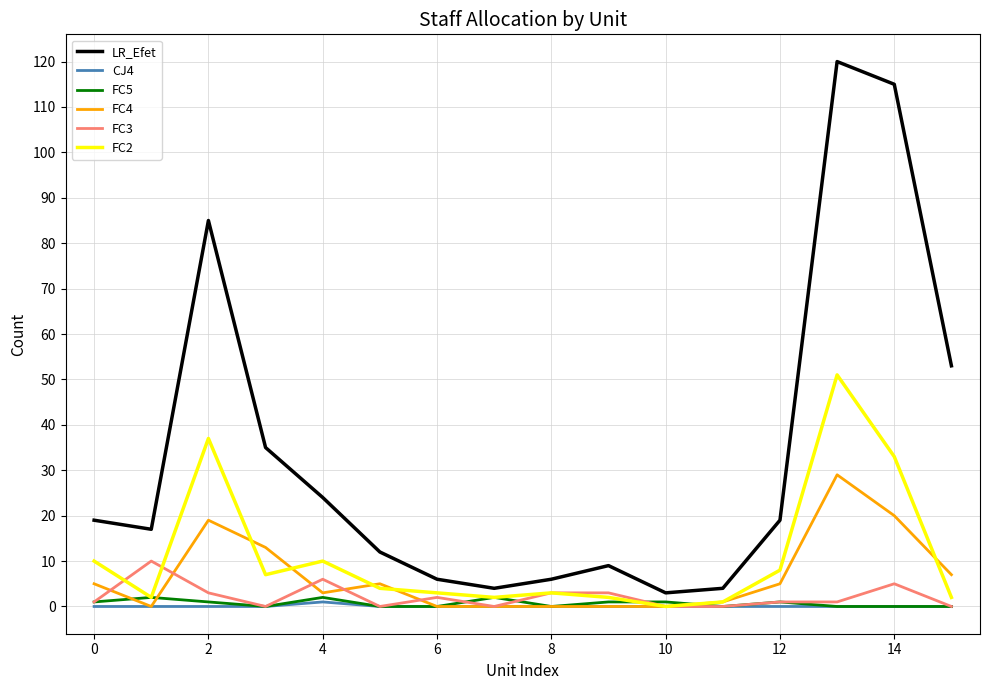

True or false: FC3 and LR_Efet cross at least once.

False